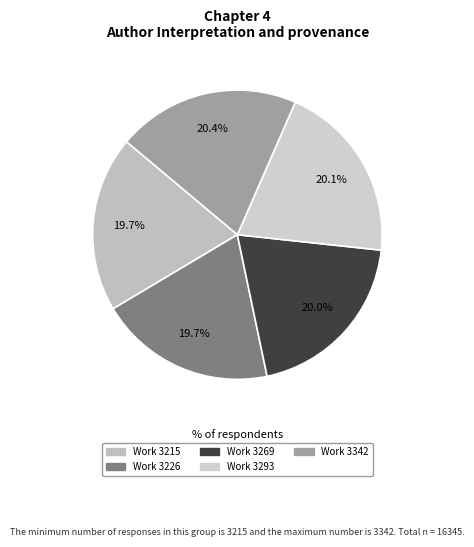

Does any single category account for the majority?

No